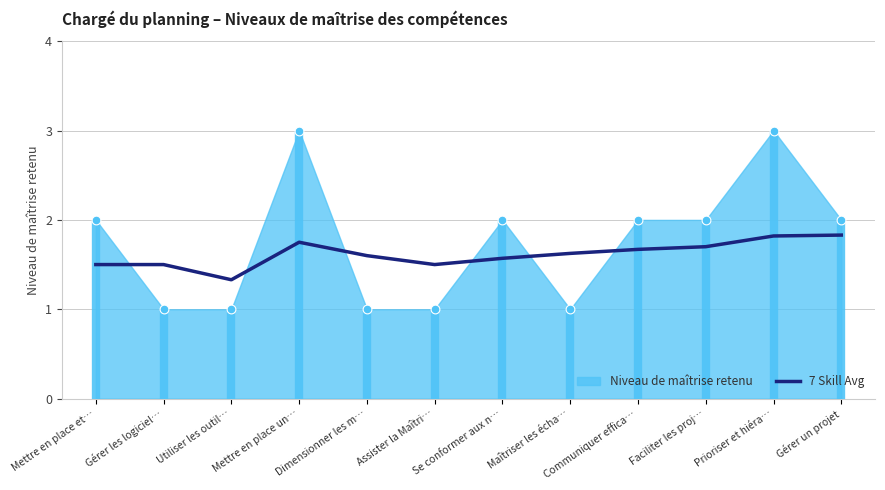

Between Faciliter les proj… and Assister la Maîtri…, which is larger?

Faciliter les proj…